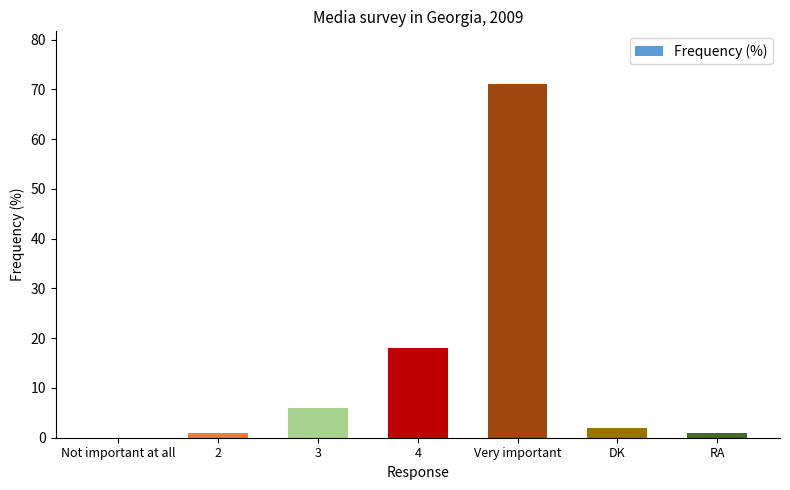

The value at RA is 1. True or false?

True